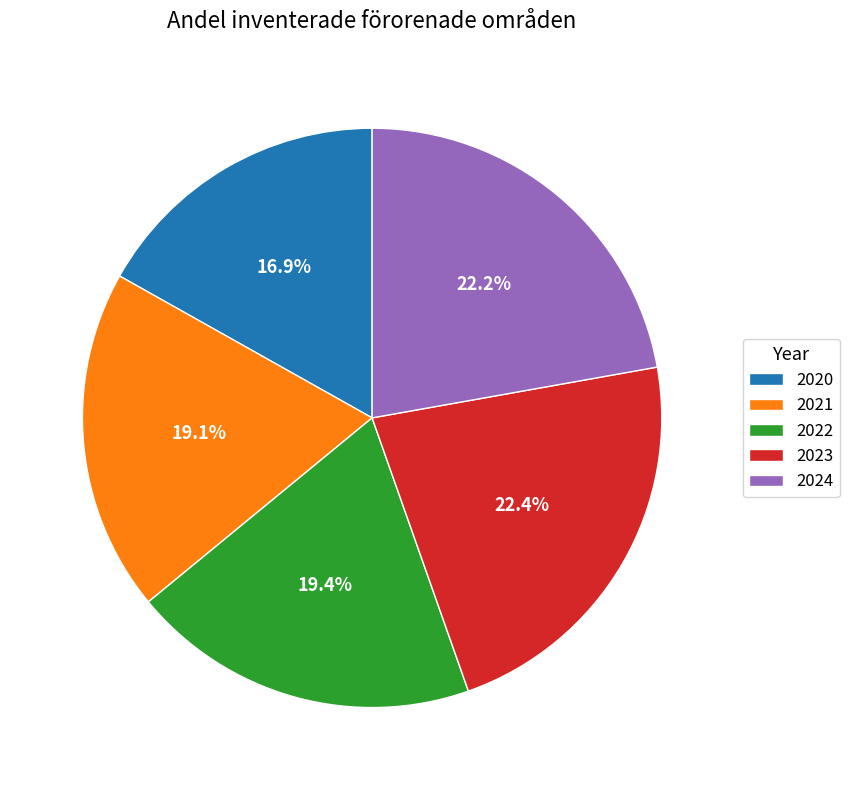

True or false: 2024 accounts for 12% of the total.

False